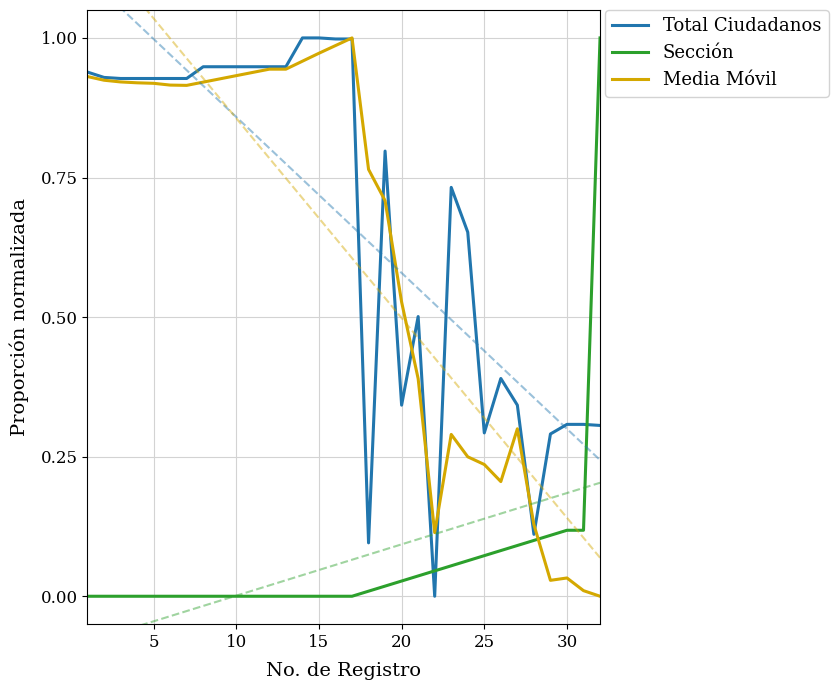

True or false: Sección has a value of 0.0 at 5.

True